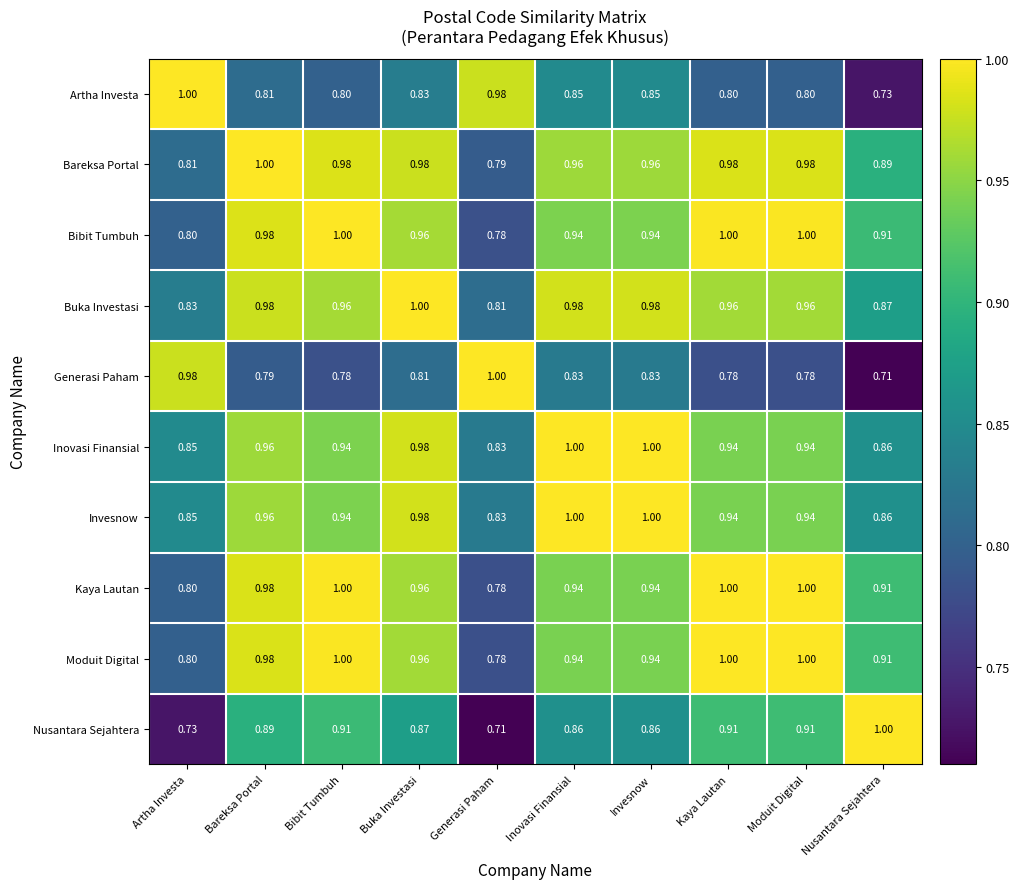

Is the value of Artha Investa at Nusantara Sejahtera greater than the value of Bareksa Portal at Buka Investasi?

No